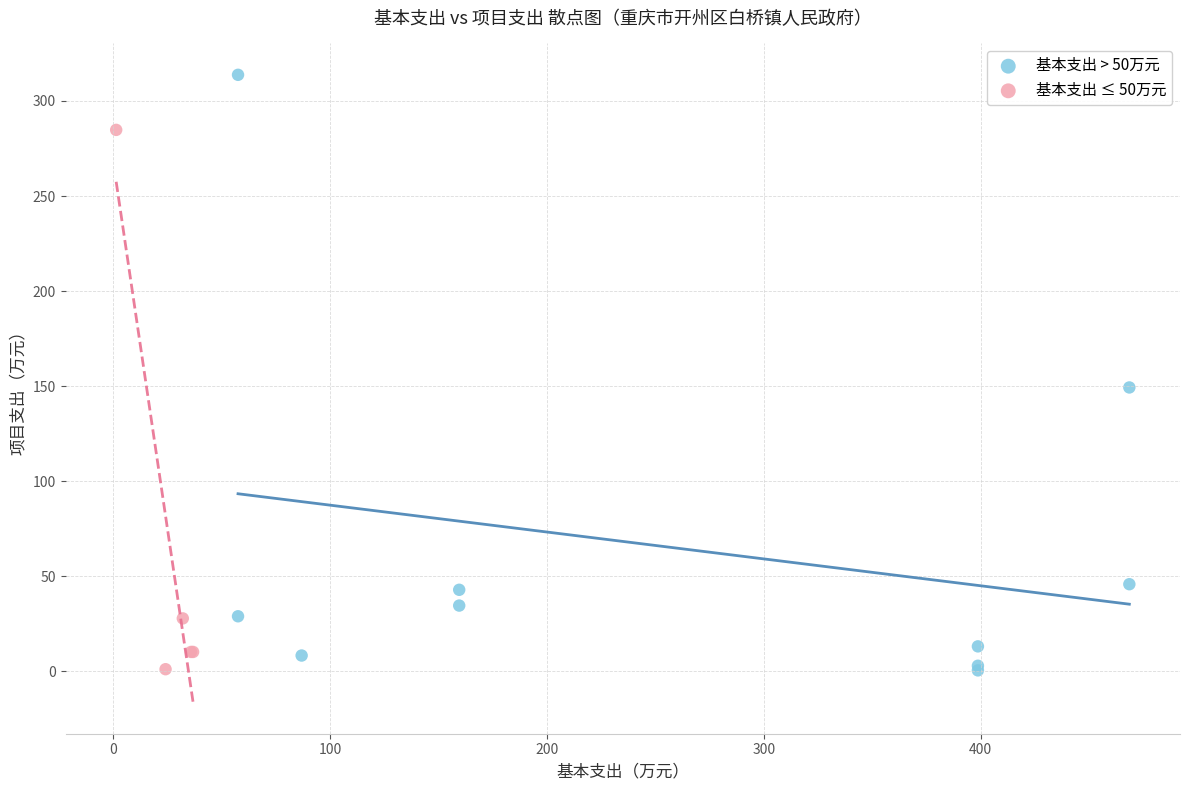

Which series has the widest spread of Y values?

基本支出 > 50万元